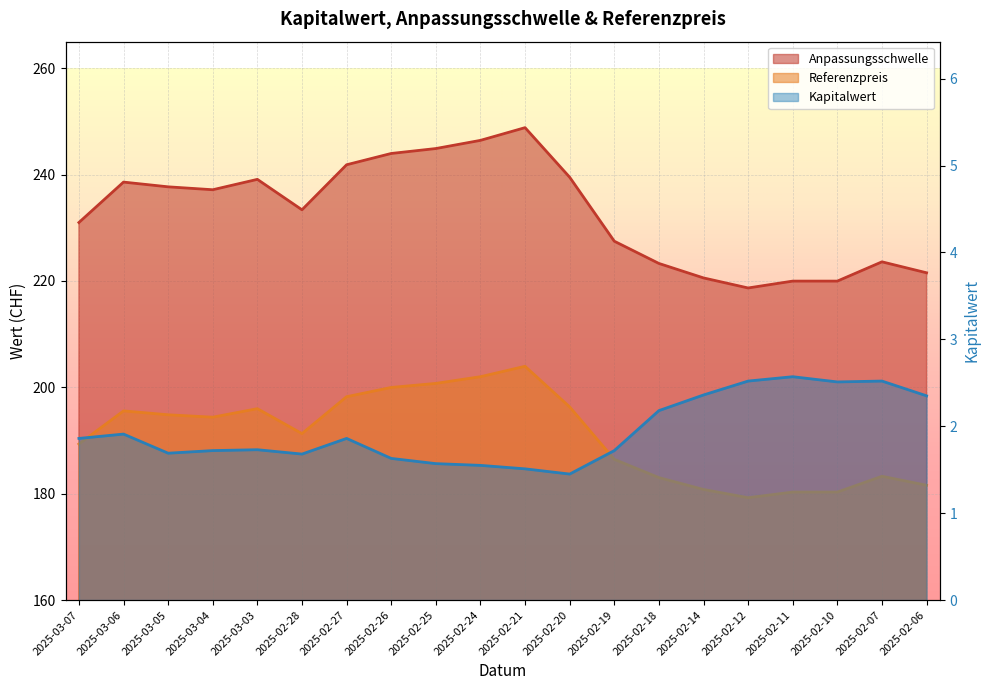

Count the number of data series in this chart.

3